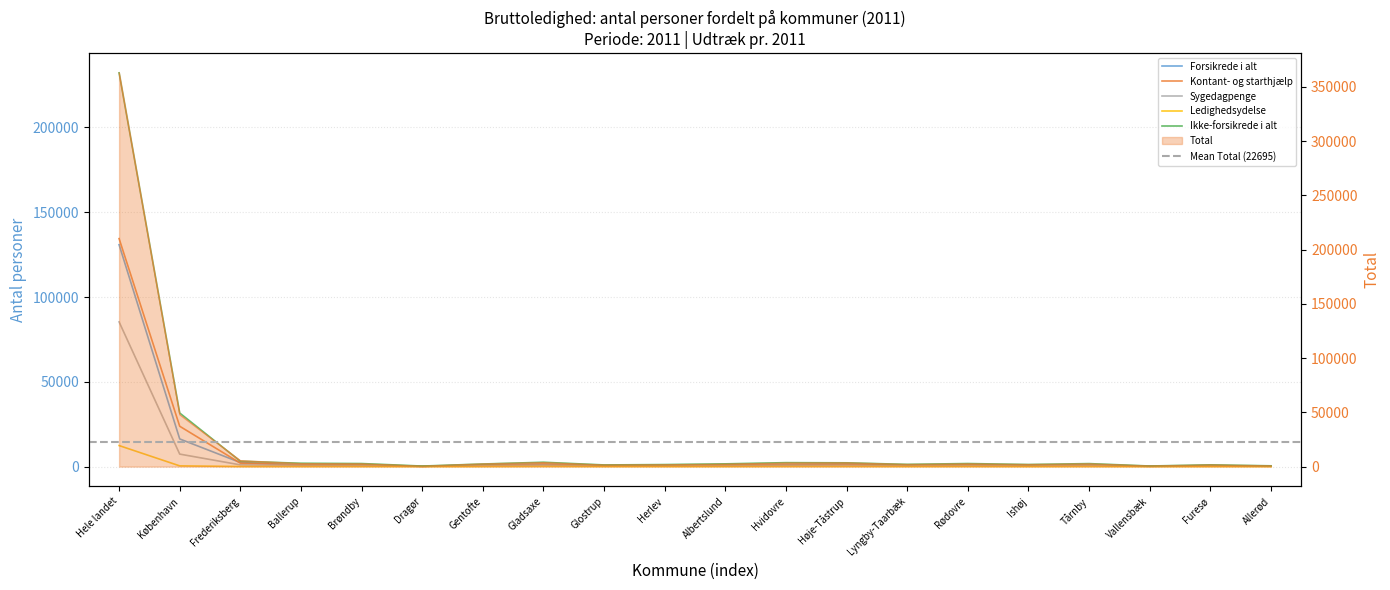

In Ikke-forsikrede i alt, how many points are lower than both neighbors (excluding endpoints)?

5